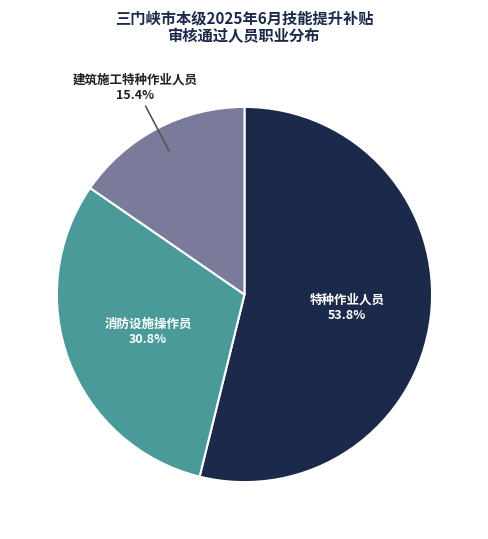

Count the number of slices in the pie.

3